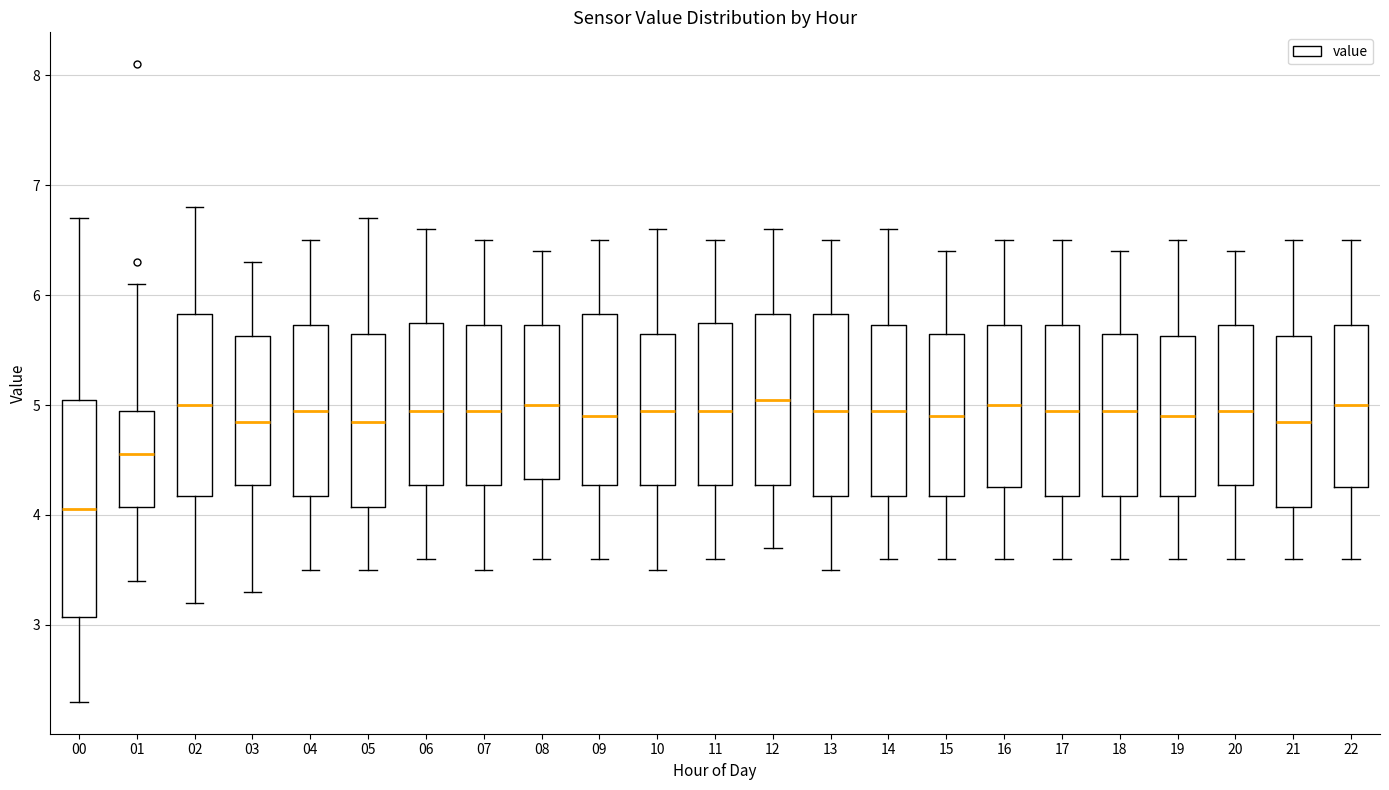

Where is the upper edge of the box at x = 13 on the y-axis? The values are not printed on the chart, so give them approximately, as read against the axis.

5.8